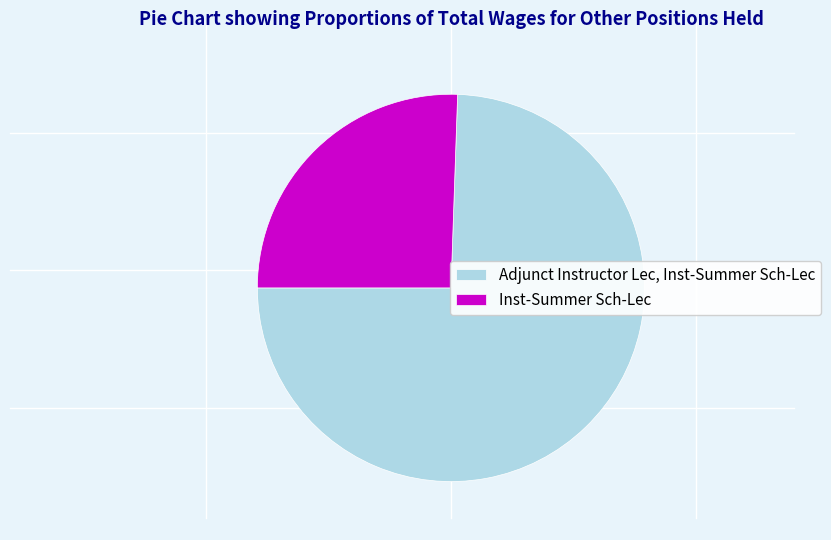

Which has a higher value, Inst-Summer Sch-Lec or Adjunct Instructor Lec, Inst-Summer Sch-Lec?

Adjunct Instructor Lec, Inst-Summer Sch-Lec